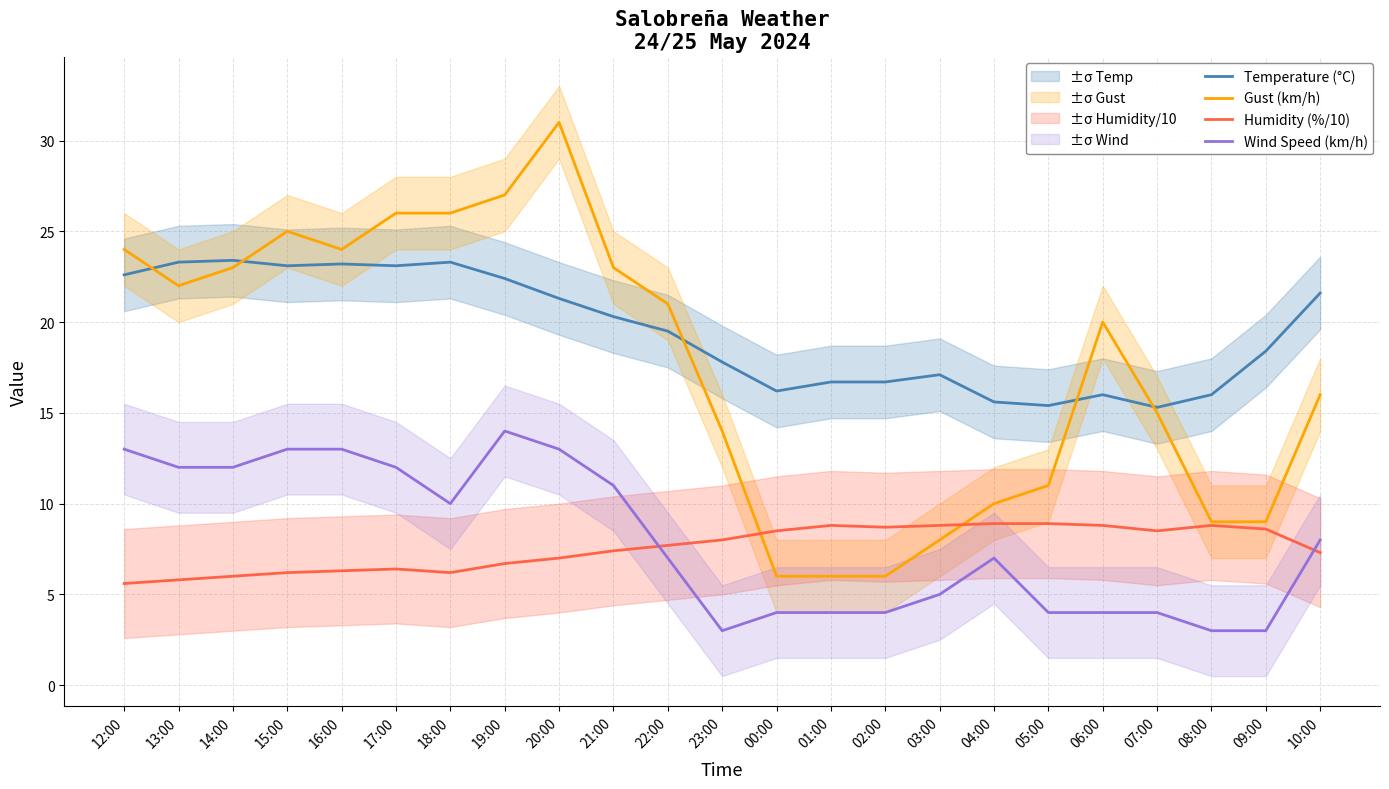

What is the minimum value shown in the chart?

3.0